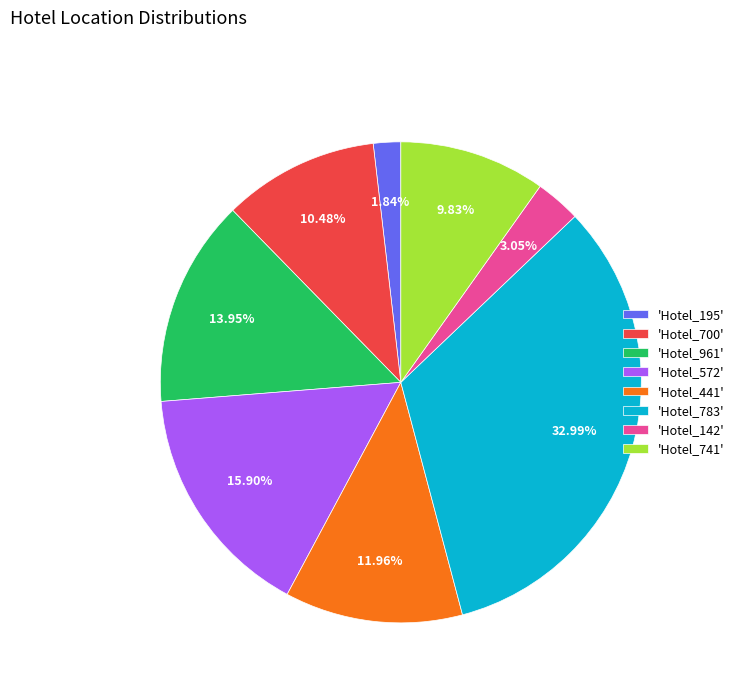

Which slice is the largest?

'Hotel_783'